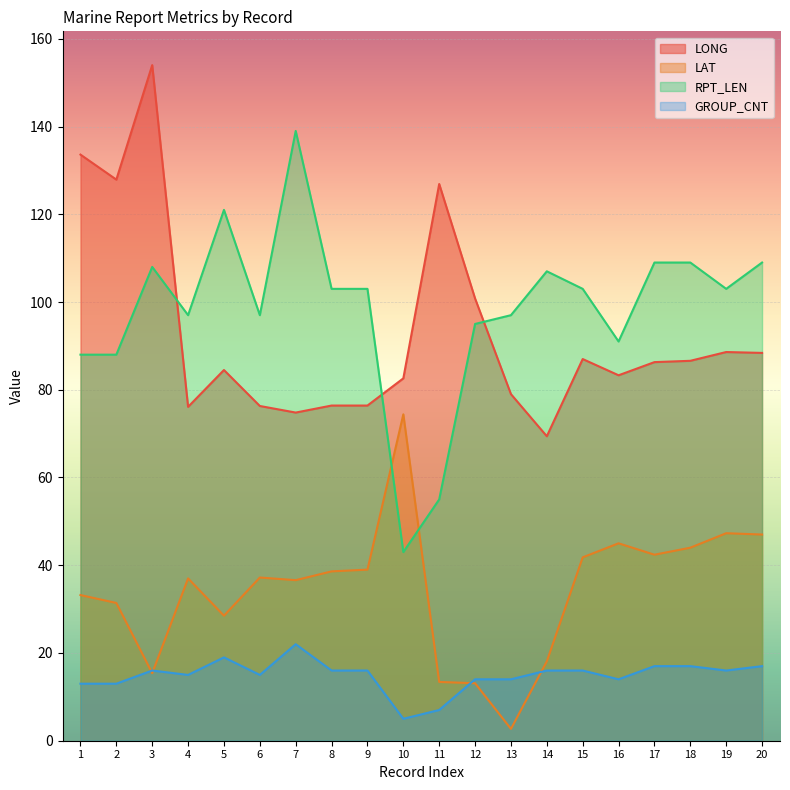

True or false: LONG has more than 1 interior local peaks.

True